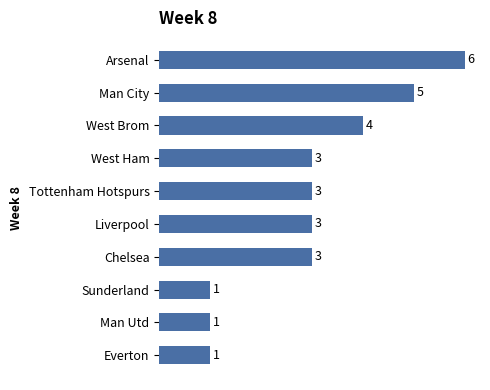

How many values are between 1 and 4?

8